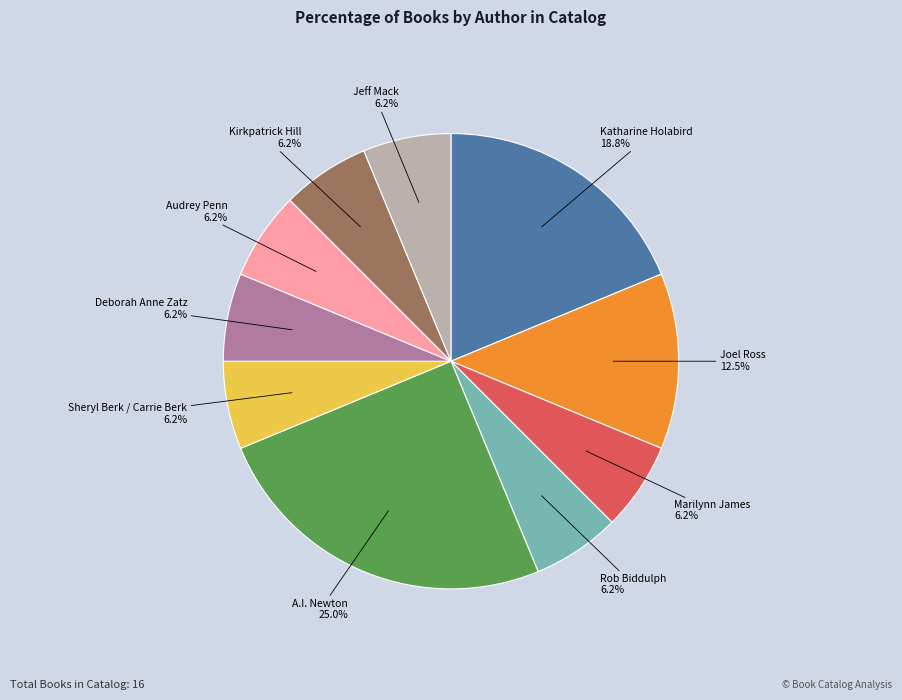

How many segments does this pie chart have?

10